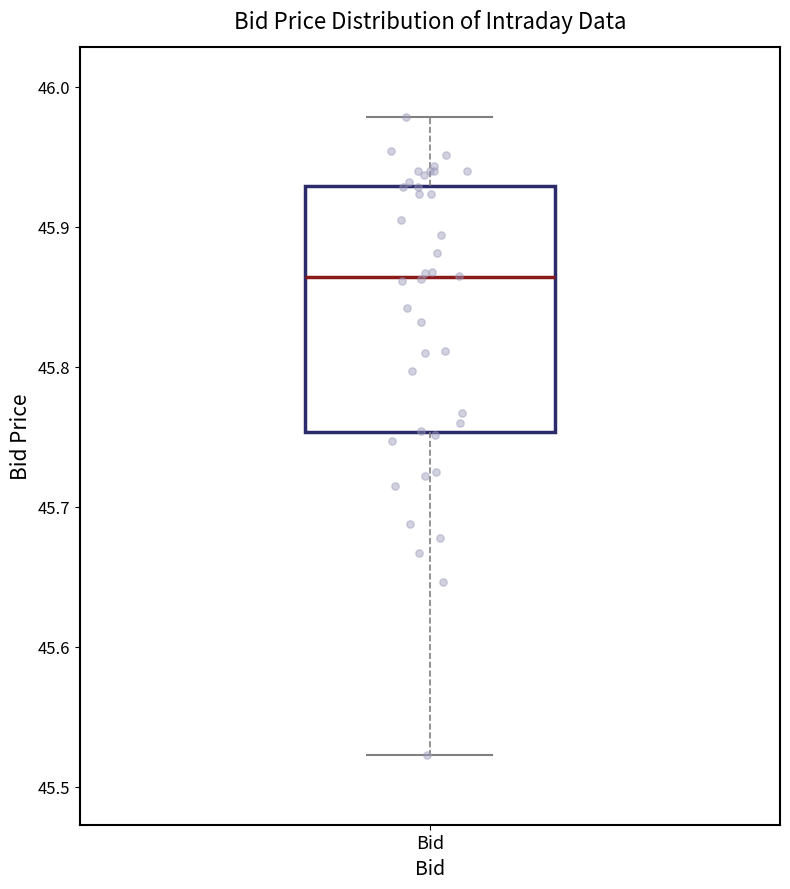

Where does the upper whisker of the box for Bid end on the y-axis? The values are not printed on the chart, so give them approximately, as read against the axis.

45.98